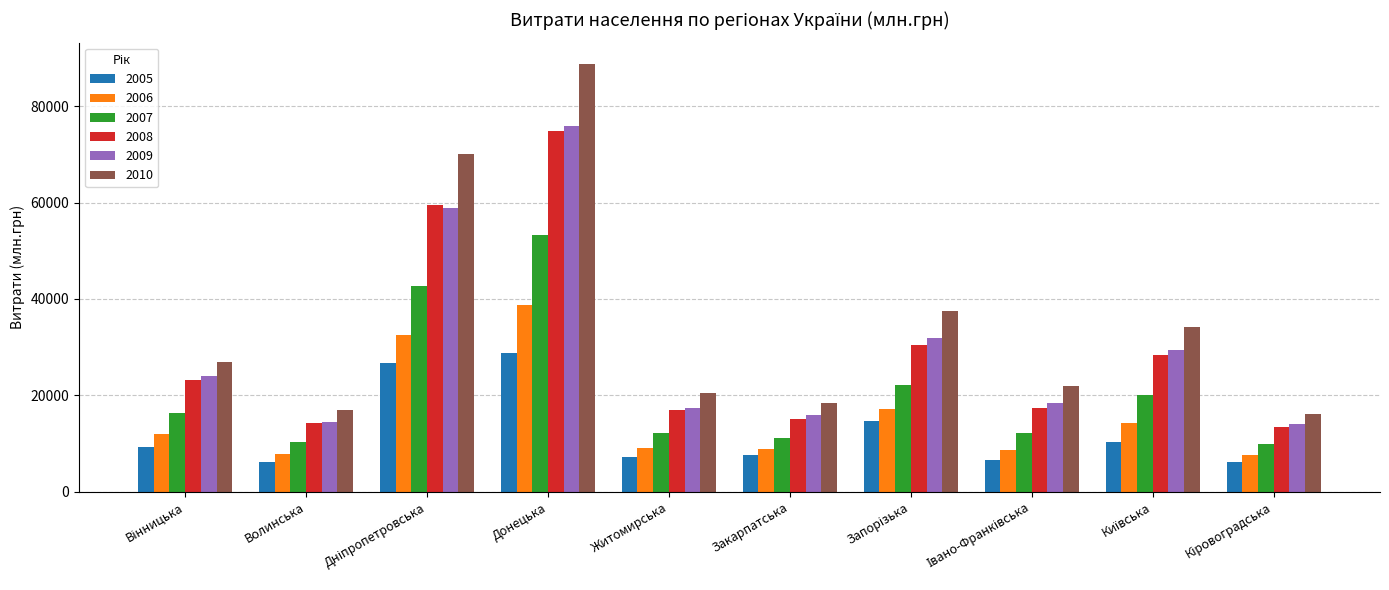

What is the label of the 7th bar from the right?

Донецька